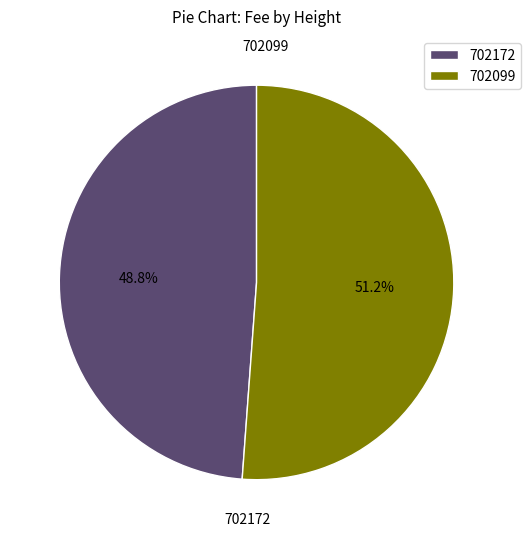

How many slices are in this pie chart?

2